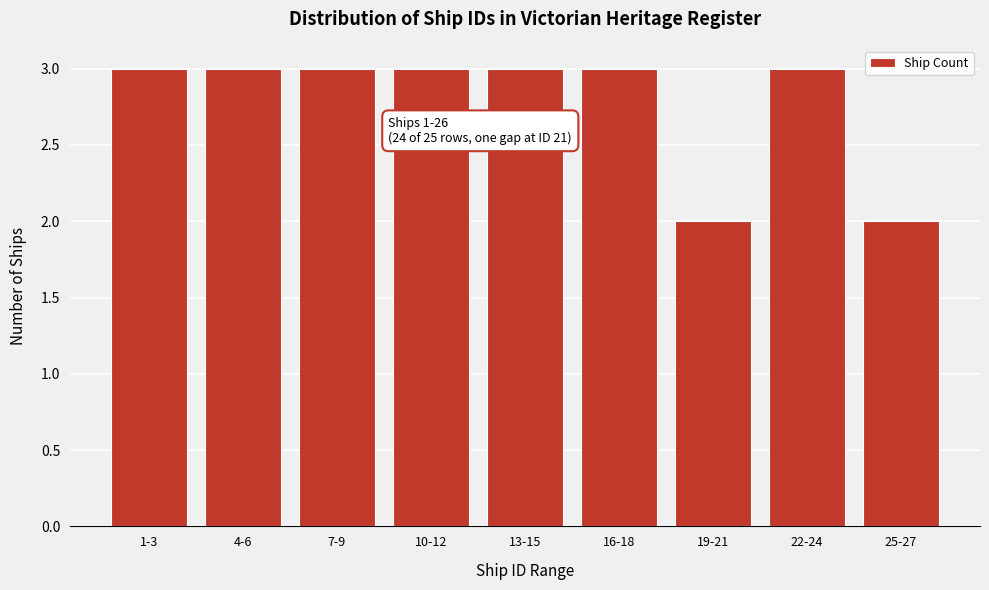

Reading left to right, extract all data points from this chart.

3	3	3	3	3	3	2	3	2